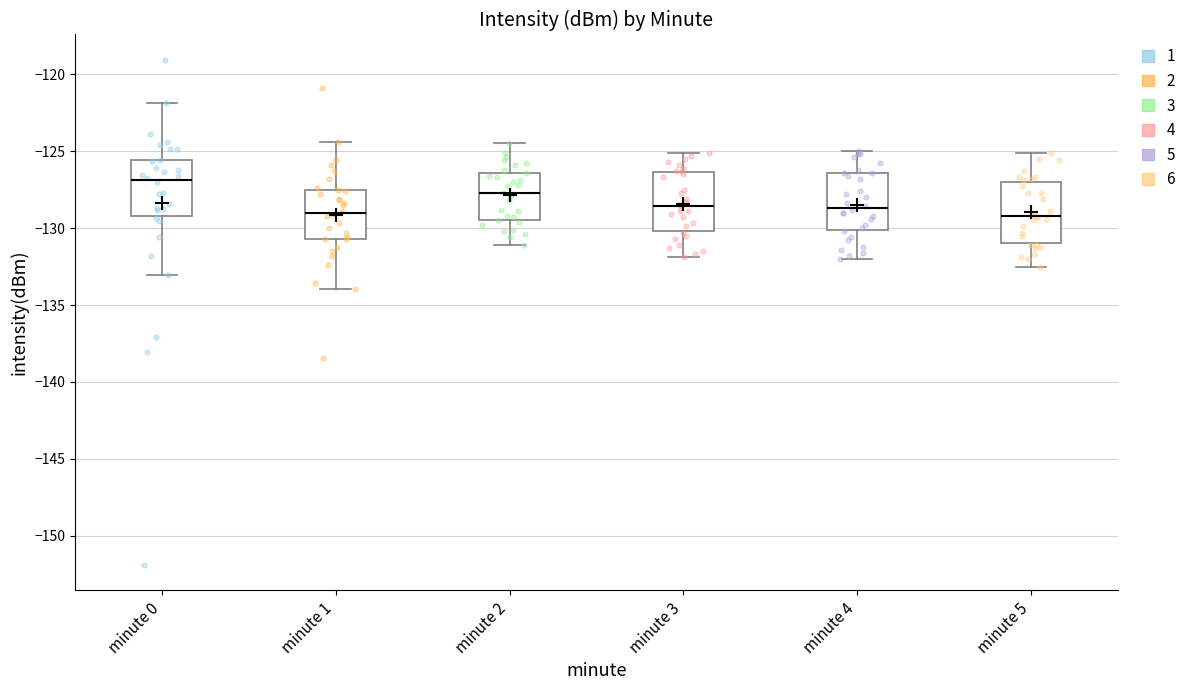

Reading left to right, read every box against the y-axis: the position of its median line, the range the box covers, and the ends of its whiskers. The values are not printed on the chart, so give them approximately, as read against the axis.

minute 0: median -127.0, box -129.0 to -125.5, whiskers -133.0 to -122.0
minute 1: median -129.0, box -130.5 to -127.5, whiskers -134.0 to -124.5
minute 2: median -127.5, box -129.5 to -126.5, whiskers -131.0 to -124.5
minute 3: median -128.5, box -130.0 to -126.5, whiskers -132.0 to -125.0
minute 4: median -128.5, box -130.0 to -126.5, whiskers -132.0 to -125.0
minute 5: median -129.0, box -131.0 to -127.0, whiskers -132.5 to -125.0